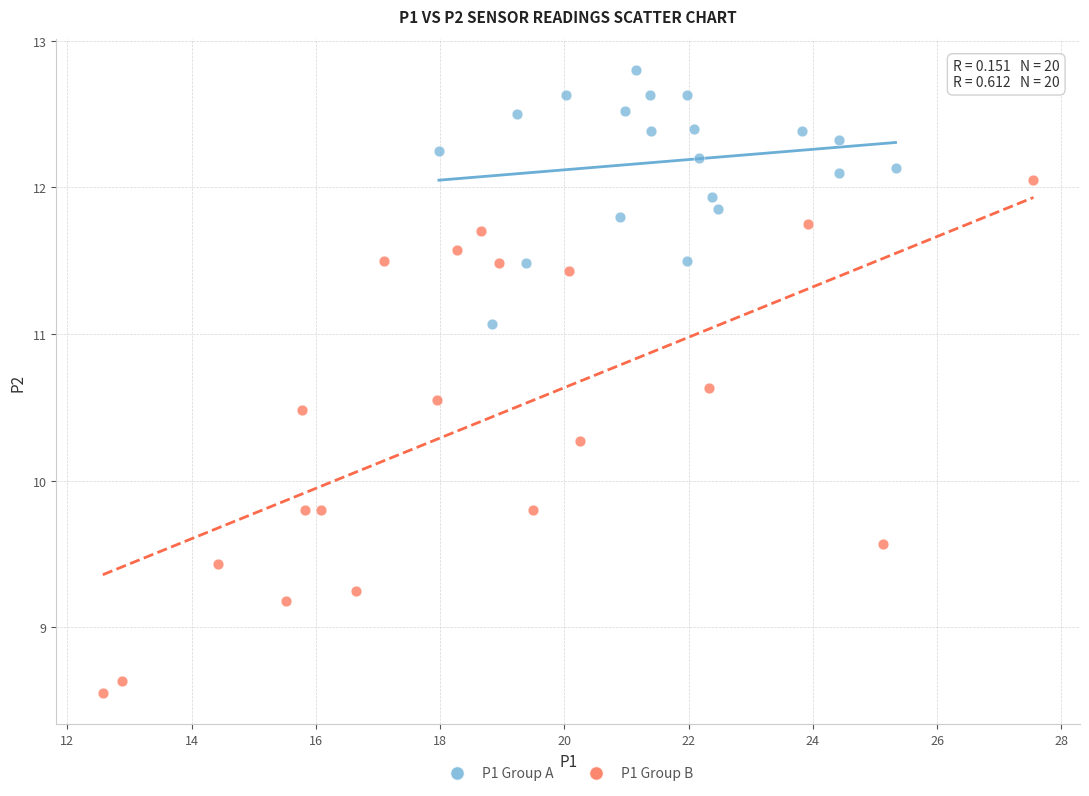

Which series has the largest Y range (max minus min)?

P1 Group B